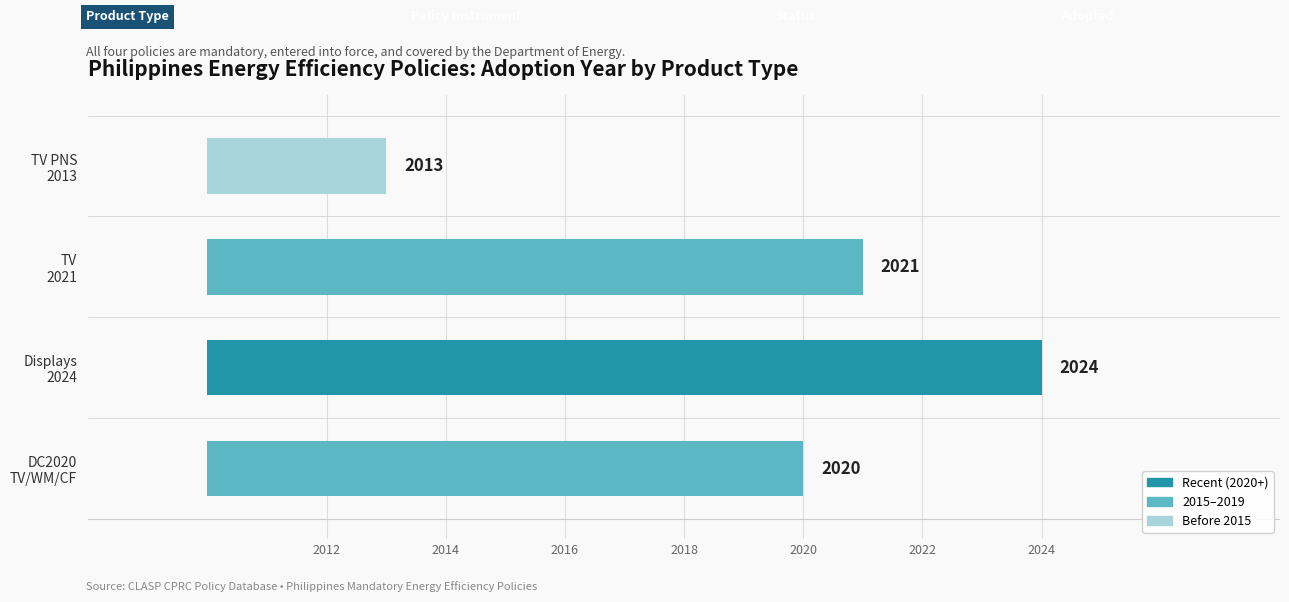

How many bars are there in total?

4